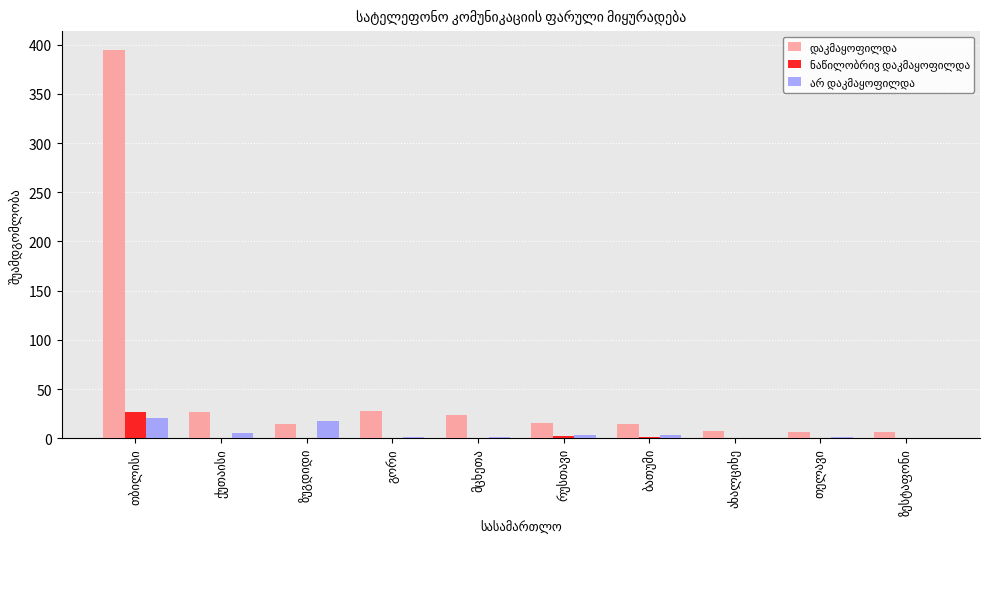

What is the maximum value shown in the chart?

394